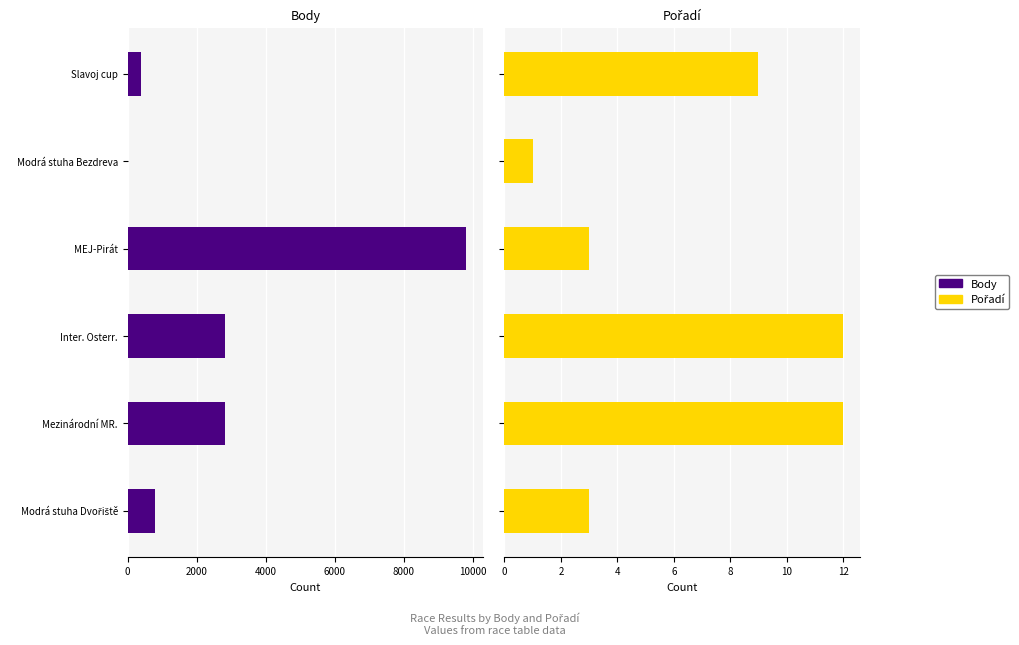

List the series in order of their peak value, lowest first.

Pořadí, Body